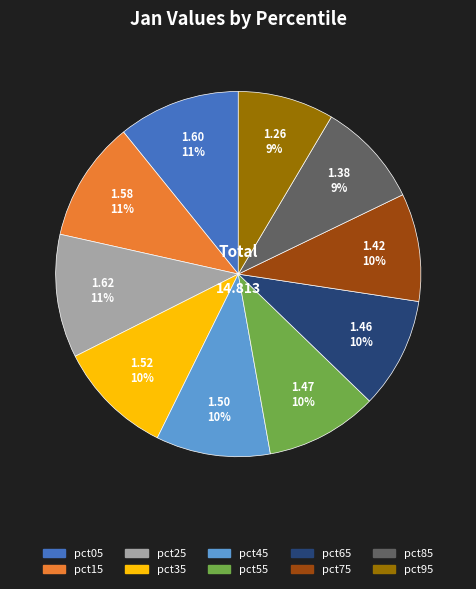

Does pct75 account for over 50% of the chart?

No